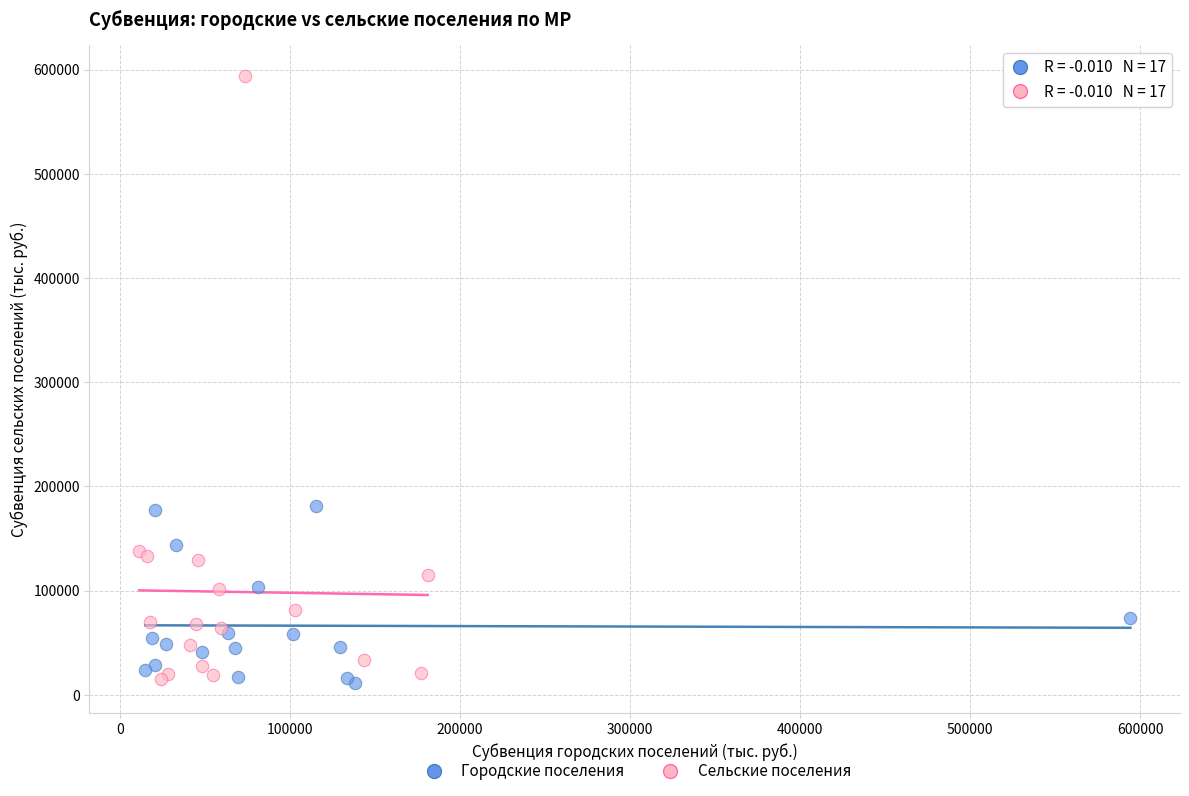

Which series has the widest spread of Y values?

Сельские поселения